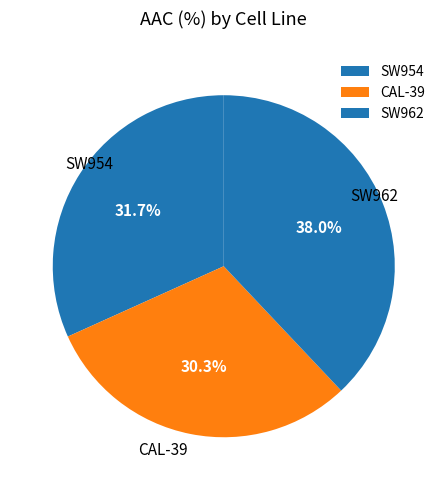

What is the total percentage of SW962 and SW954?

69.7%